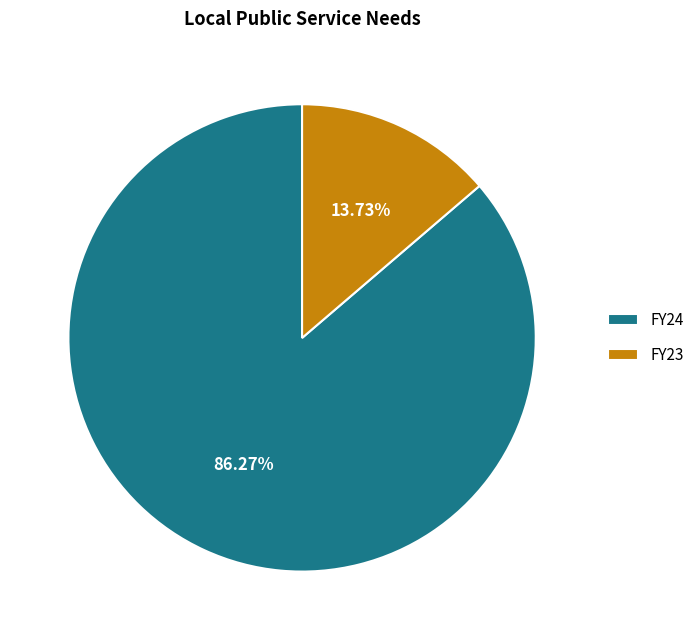

Which slice represents more than half of the pie?

FY24